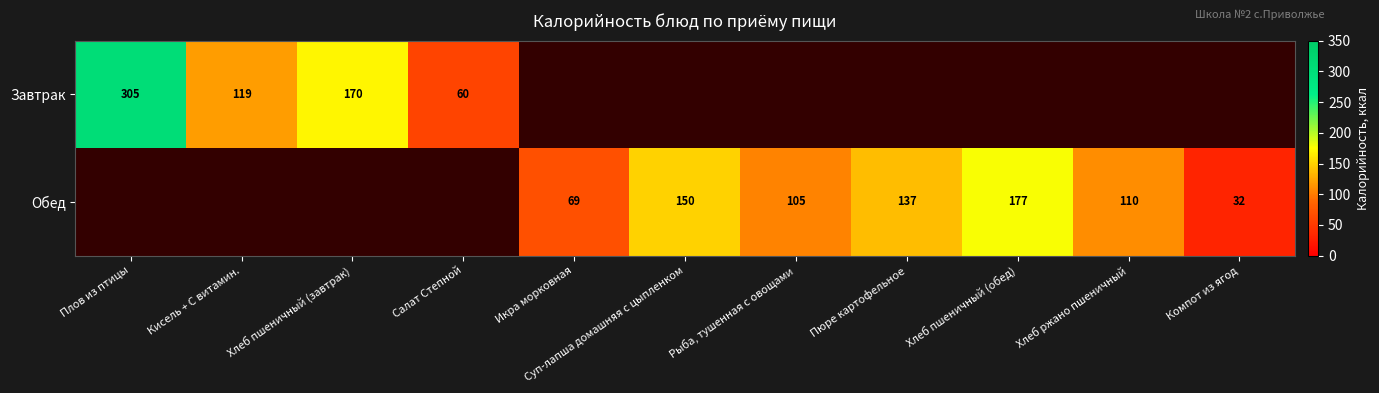

True or false: Обед has a value of 69 at Икра морковная.

True